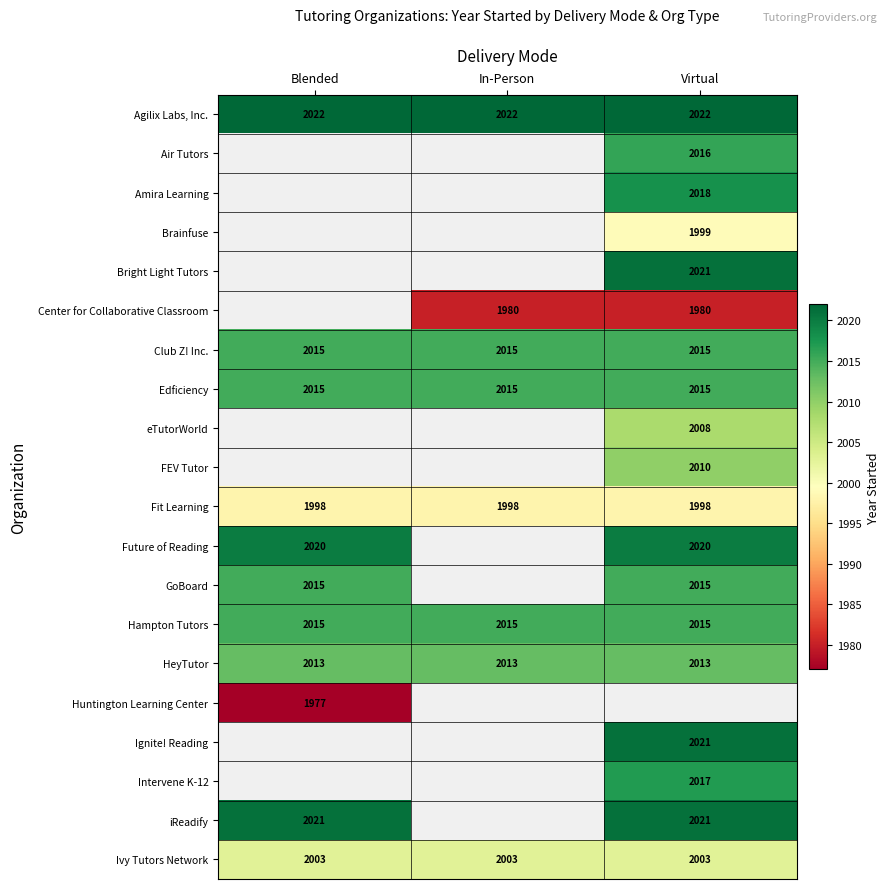

Which has a higher value, In-Person or Virtual?

In-Person